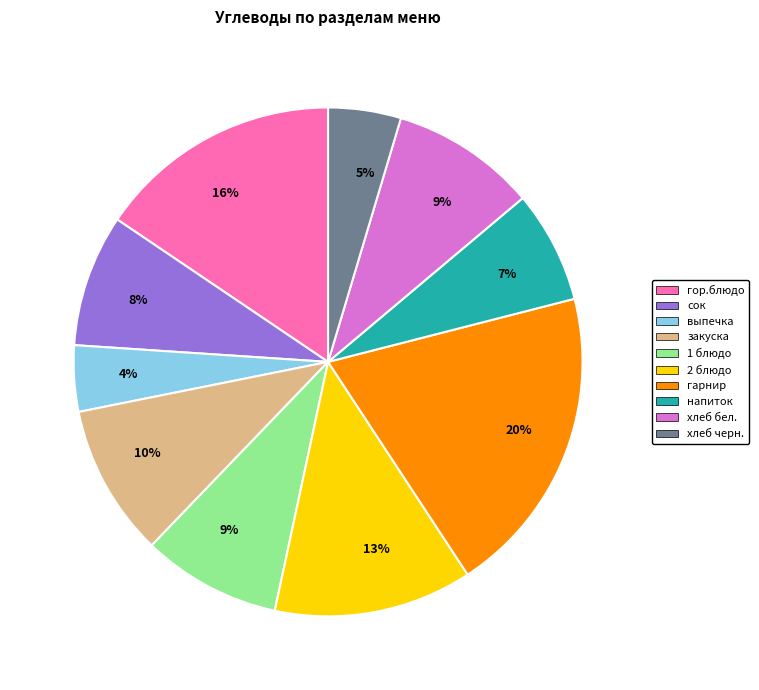

Does 2 блюдо account for over 50% of the chart?

No